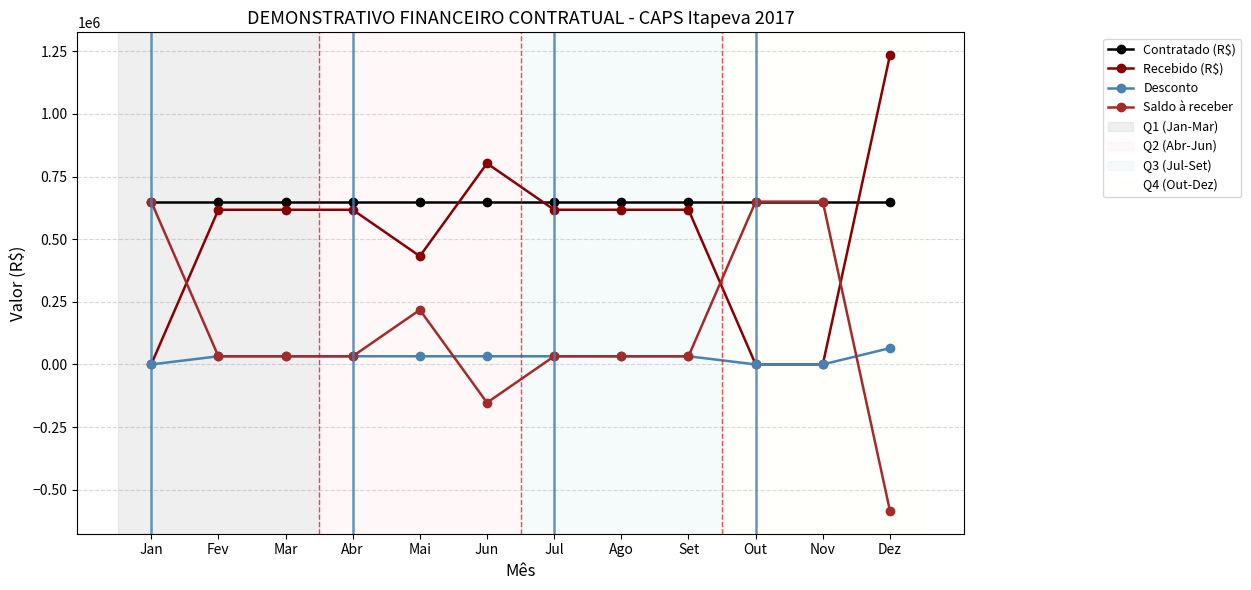

What is the maximum value shown in the chart?

1235000